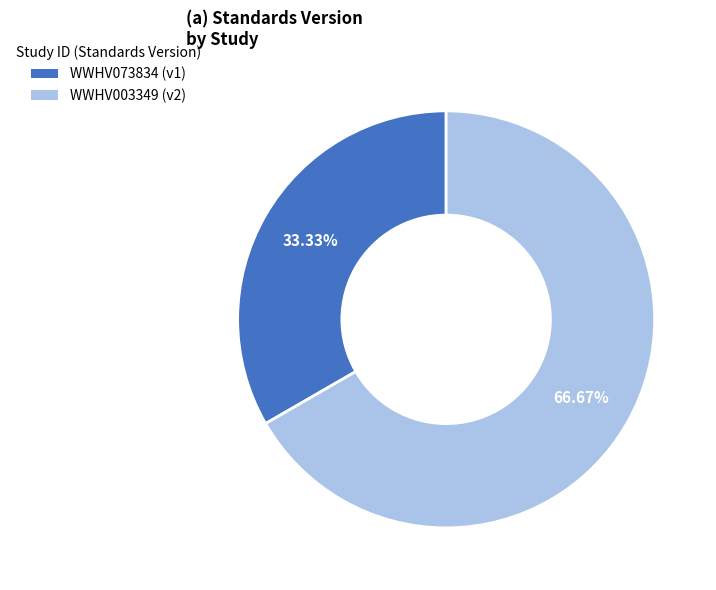

What percentage do WWHV073834 and WWHV003349 together represent?

100.0%